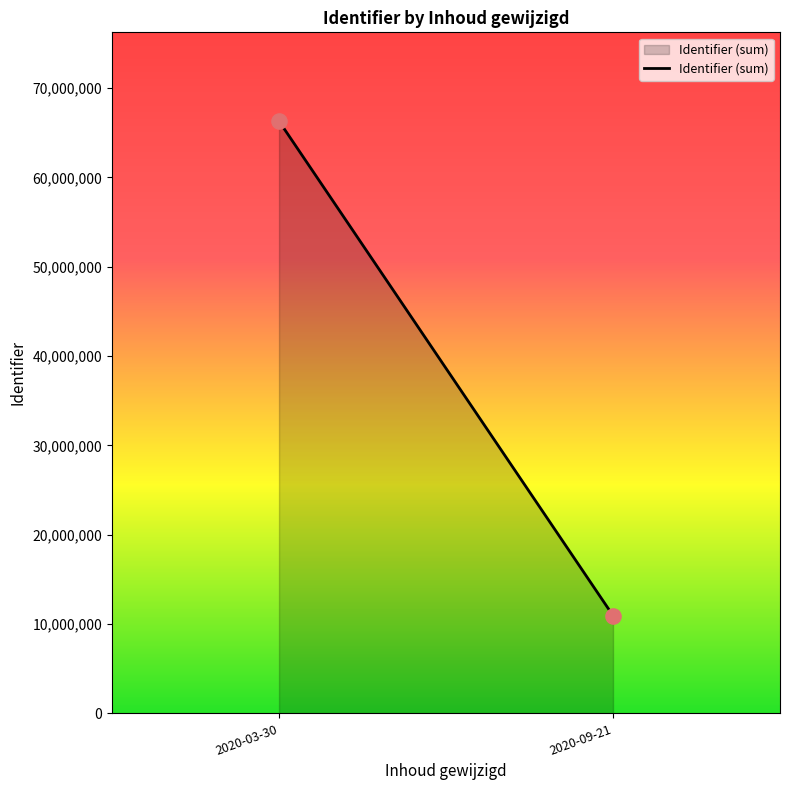

What is the range of Y values (max minus min)?

55345743